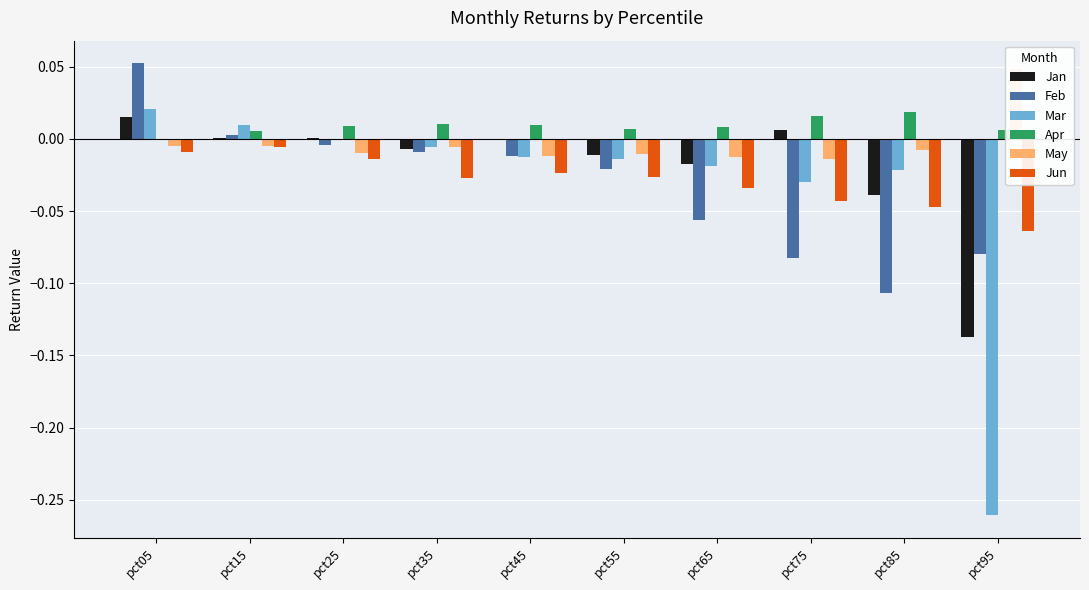

Reading left to right, list all the values displayed in this chart.

Jan: 0.0	0.0	0.0	-0.0	-0.0	-0.0	-0.0	0.0	-0.0	-0.1
Feb: 0.1	0.0	-0.0	-0.0	-0.0	-0.0	-0.1	-0.1	-0.1	-0.1
Mar: 0.0	0.0	-0.0	-0.0	-0.0	-0.0	-0.0	-0.0	-0.0	-0.3
Apr: 0.0	0.0	0.0	0.0	0.0	0.0	0.0	0.0	0.0	0.0
May: -0.0	-0.0	-0.0	-0.0	-0.0	-0.0	-0.0	-0.0	-0.0	0.0
Jun: -0.0	-0.0	-0.0	-0.0	-0.0	-0.0	-0.0	-0.0	-0.0	-0.1